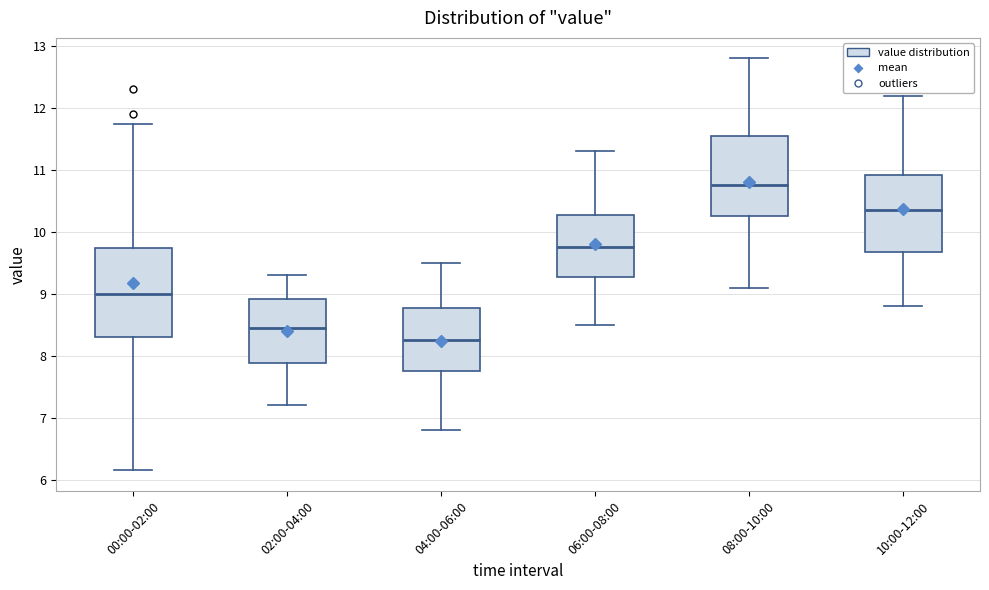

Which box's median line is the highest?

08:00-10:00